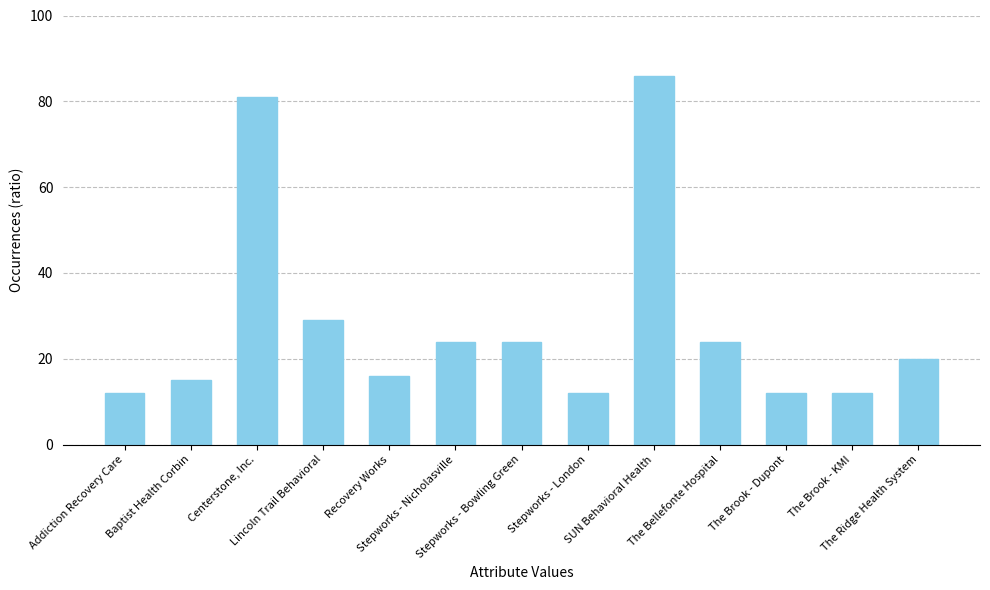

How many values are below 20?

6